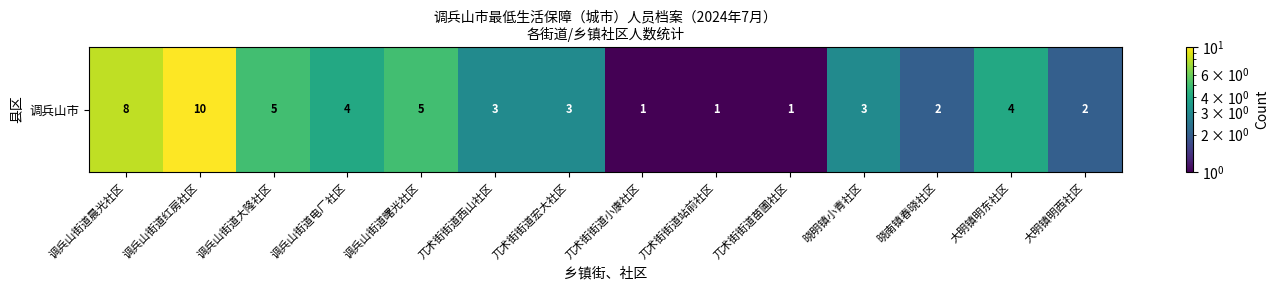

What is the greatest value displayed?

10